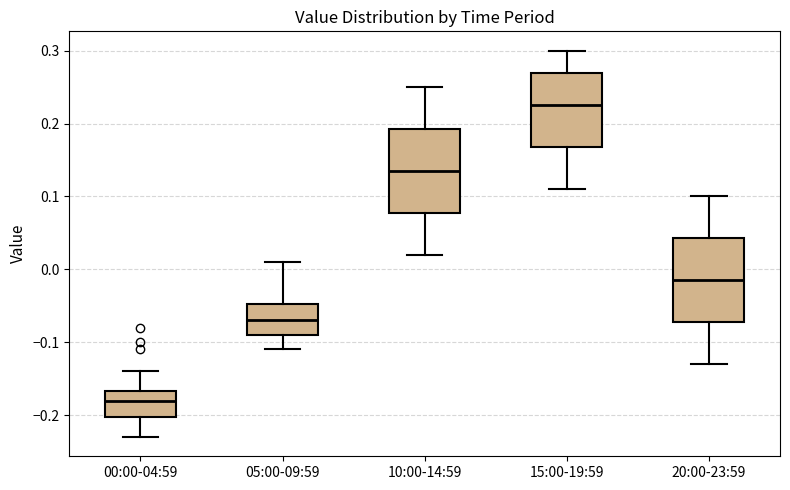

Which box has the highest median line?

15:00-19:59